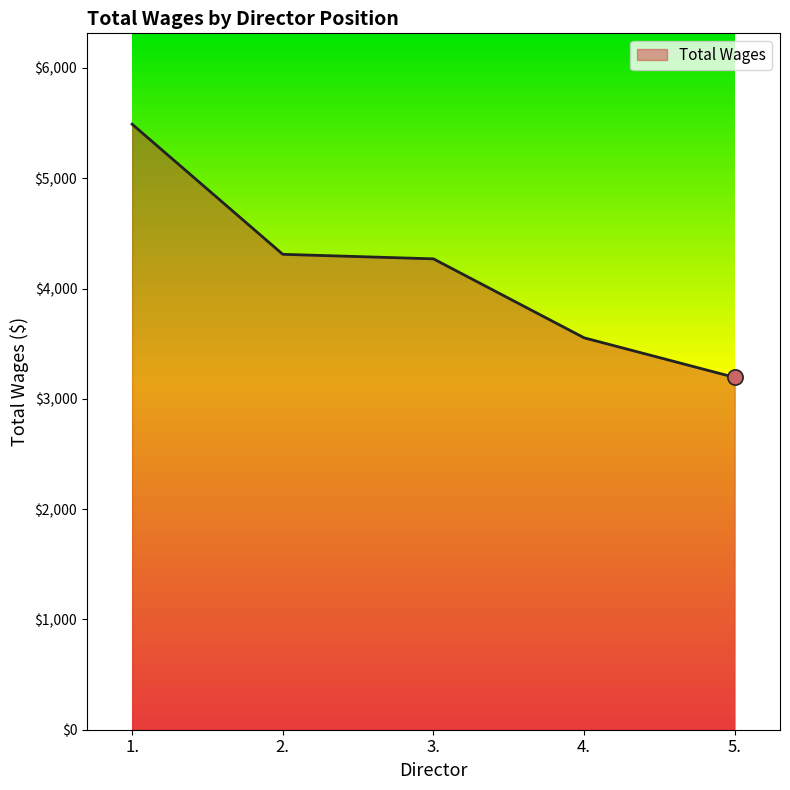

What is the change in value from 1. to 2.?

-1180